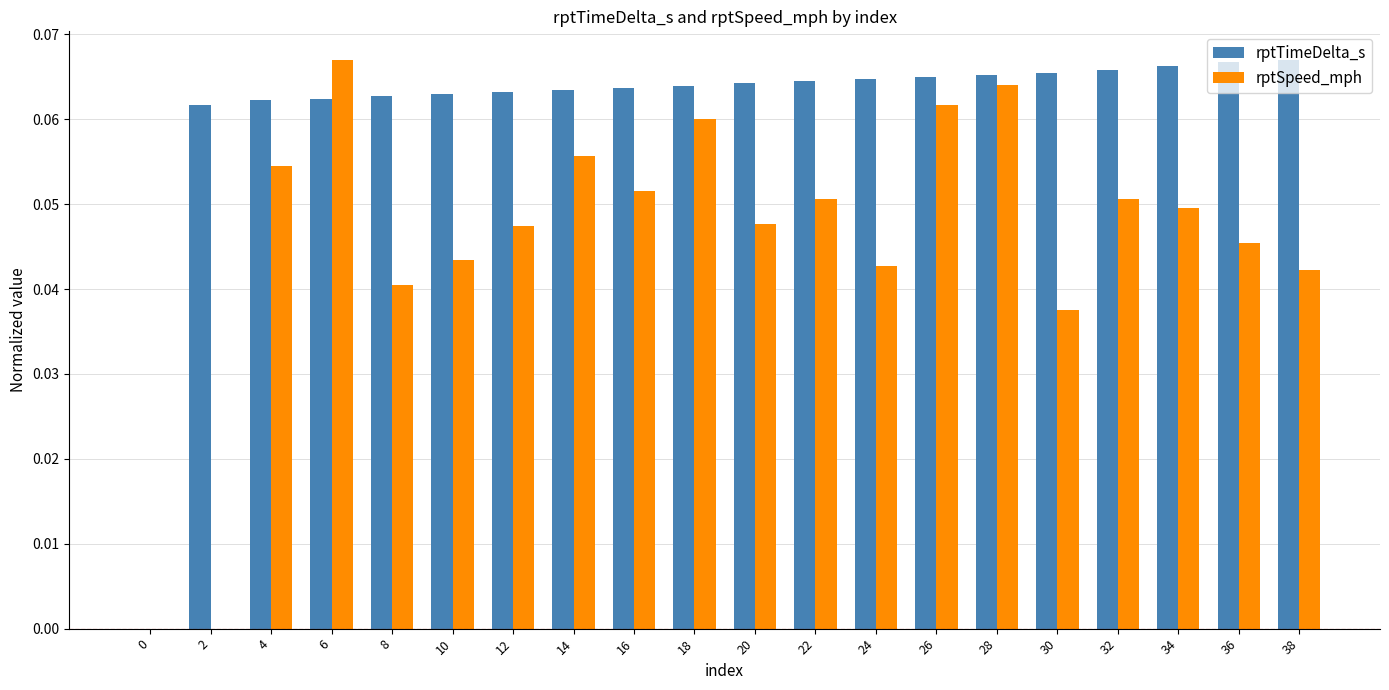

The value of rptSpeed_mph at 38 is 0.0. True or false?

True